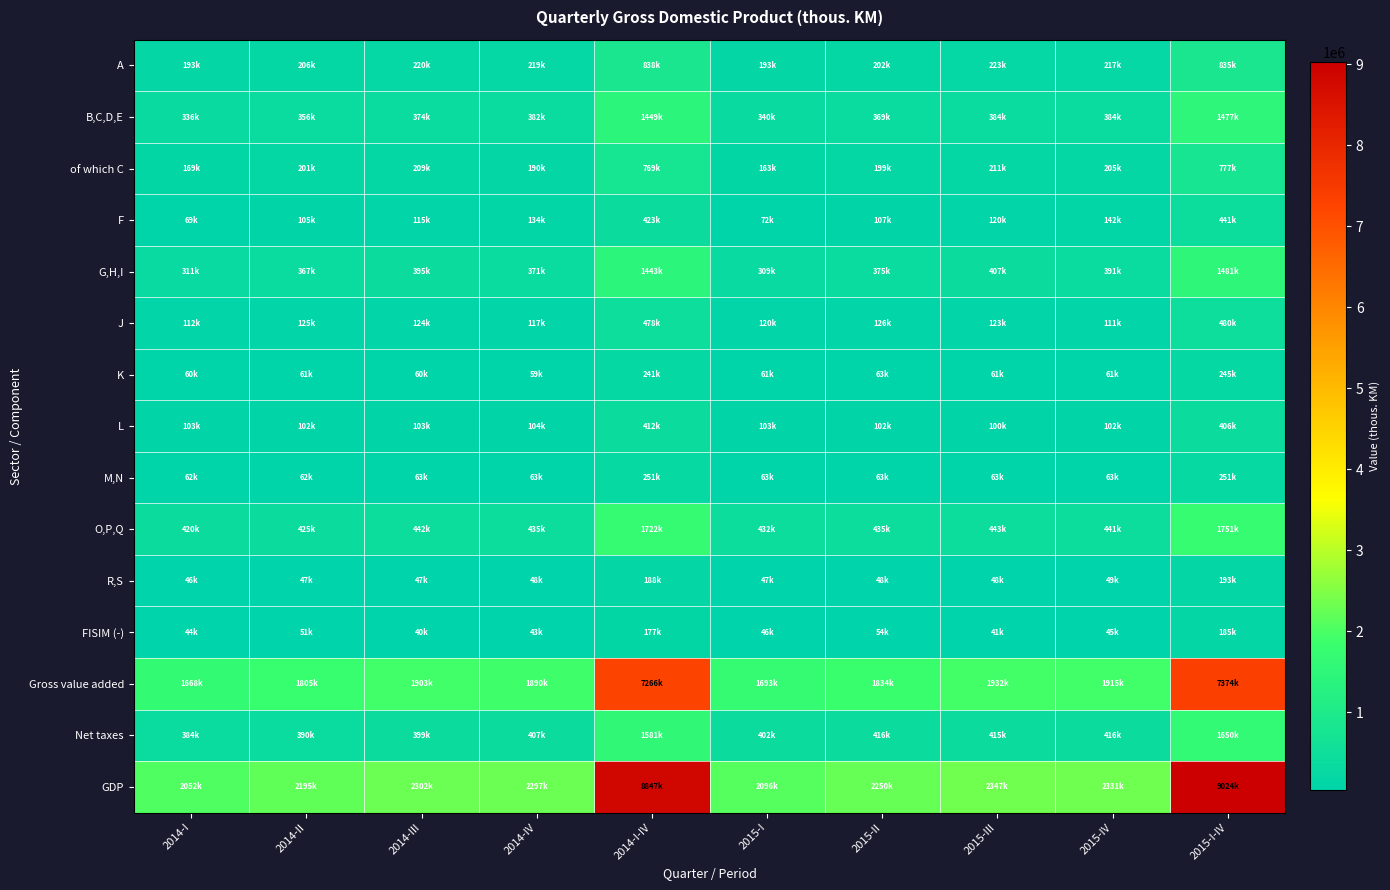

How many series are shown in this chart?

15